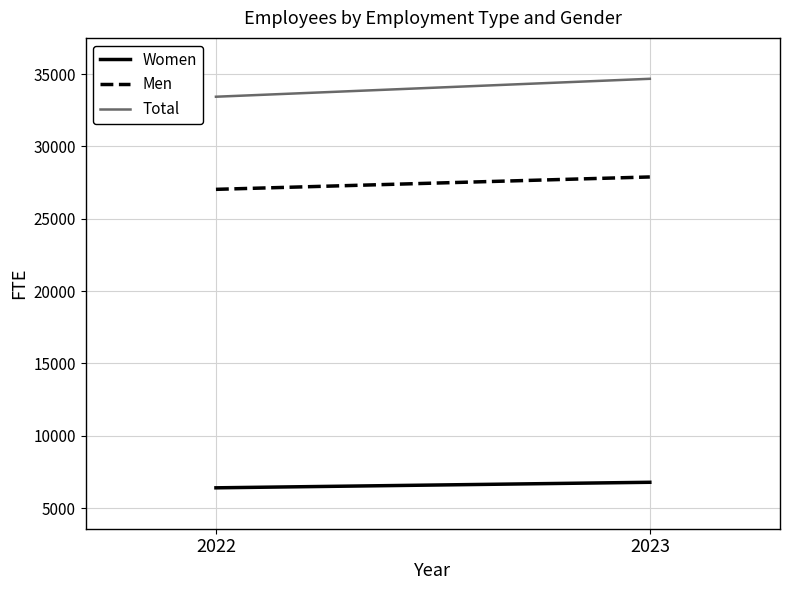

Rank the categories by Women value from highest to lowest.

2023, 2022